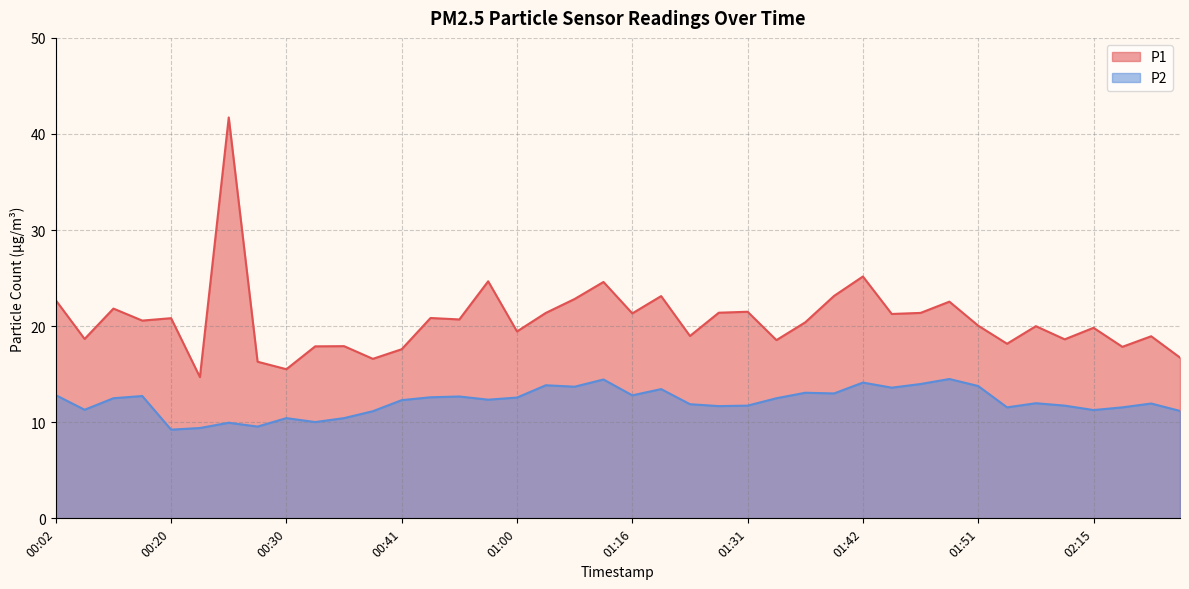

What is the greatest value displayed?

41.7